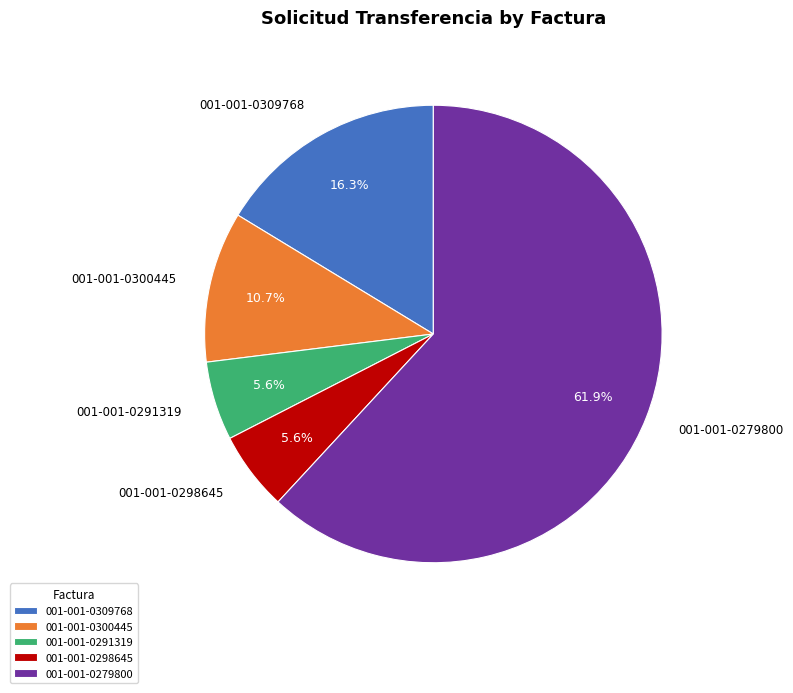

Count the number of slices in the pie.

5